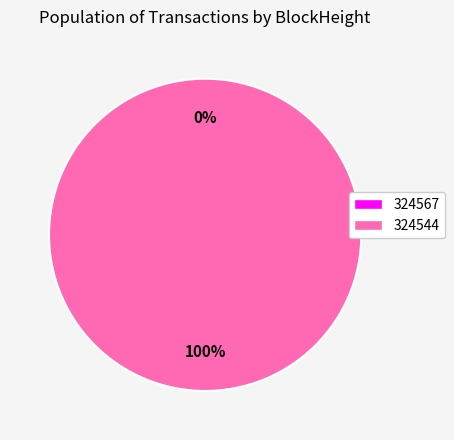

What percentage is the 324544 slice, to the nearest percent?

100%